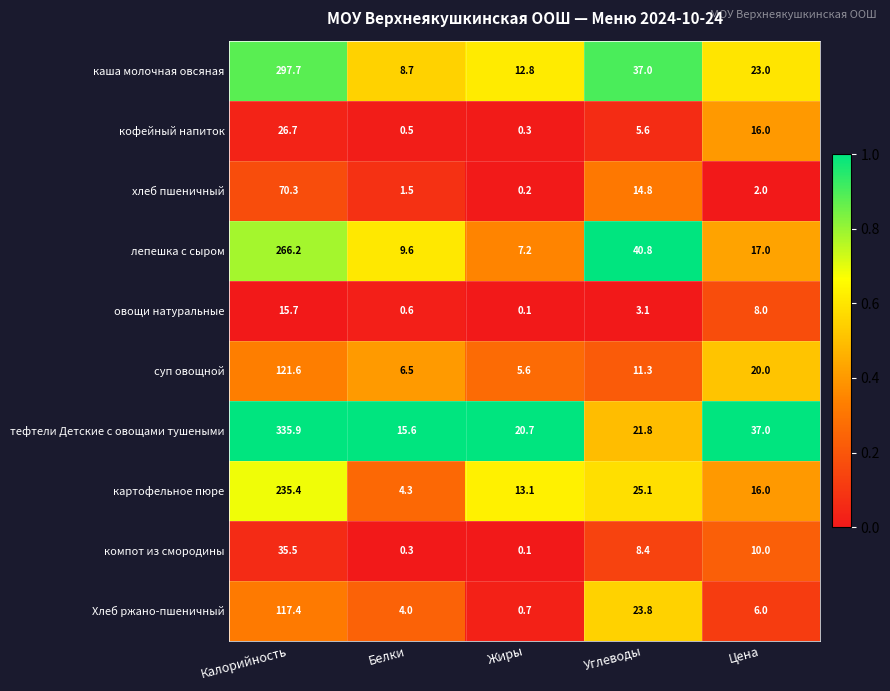

At which category is the sum across all series the highest?

Калорийность